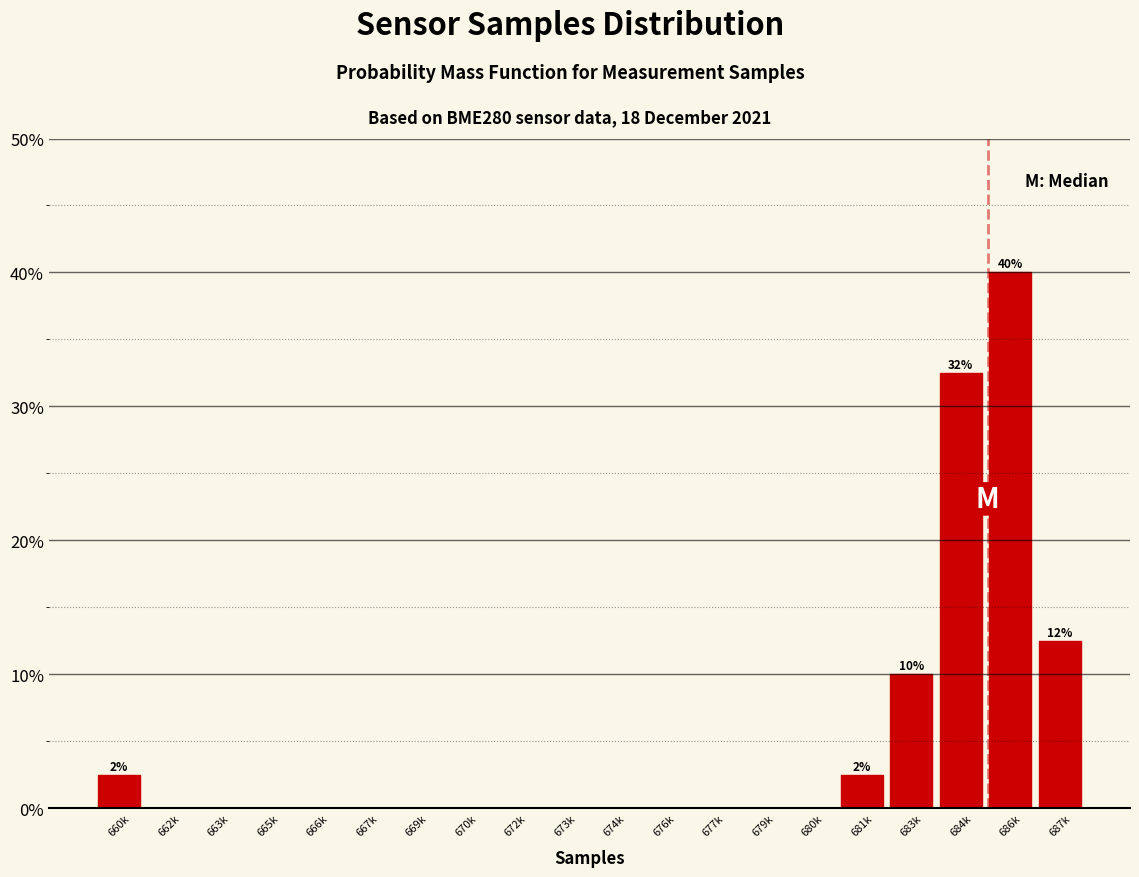

Reading right to left, list all the values displayed in this chart.

687k=12.5	686k=40.0	684k=32.5	683k=10.0	681k=2.5	680k=0.0	679k=0.0	677k=0.0	676k=0.0	674k=0.0	673k=0.0	672k=0.0	670k=0.0	669k=0.0	667k=0.0	666k=0.0	665k=0.0	663k=0.0	662k=0.0	660k=2.5